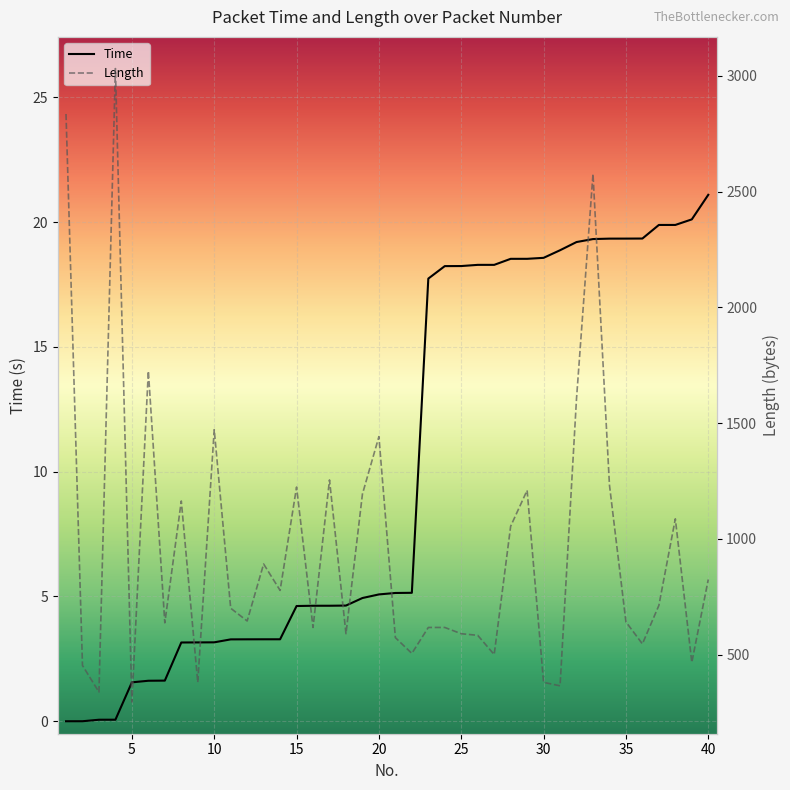

What are all the series names shown in the legend?

Time, Length